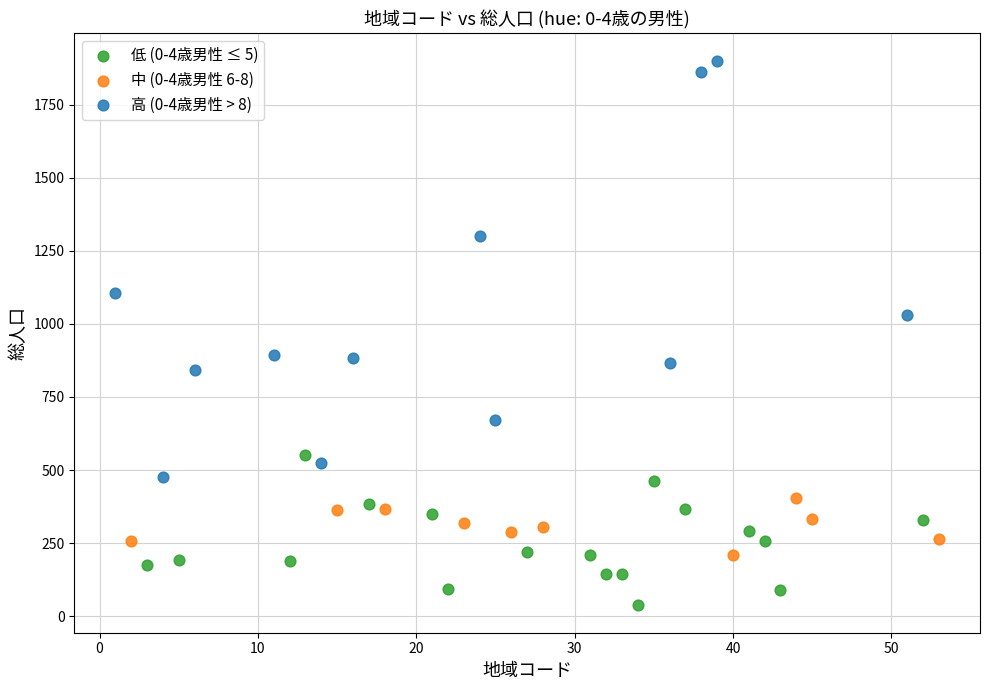

Which series contains the highest Y value?

高 (0-4歳男性 > 8)